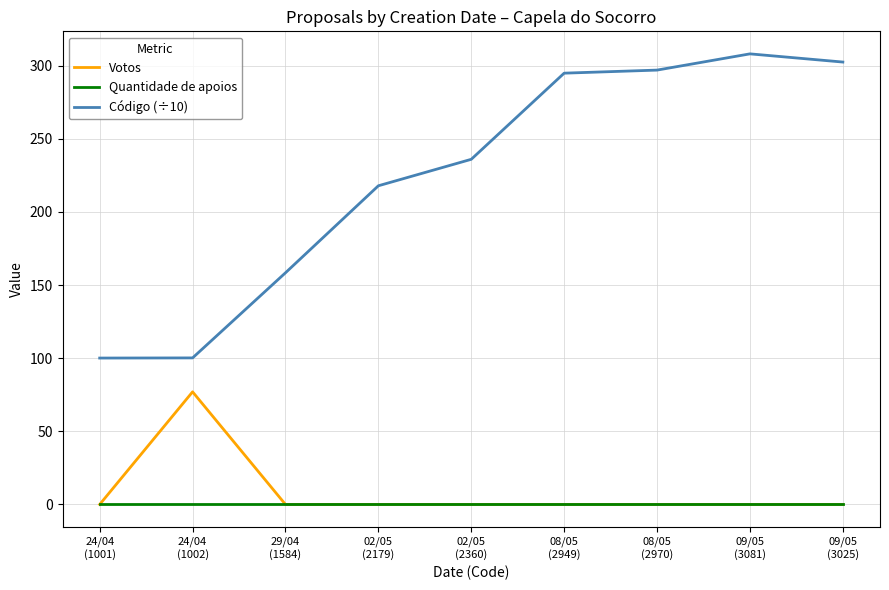

True or false: Código (÷10) and Votos cross at least once.

False